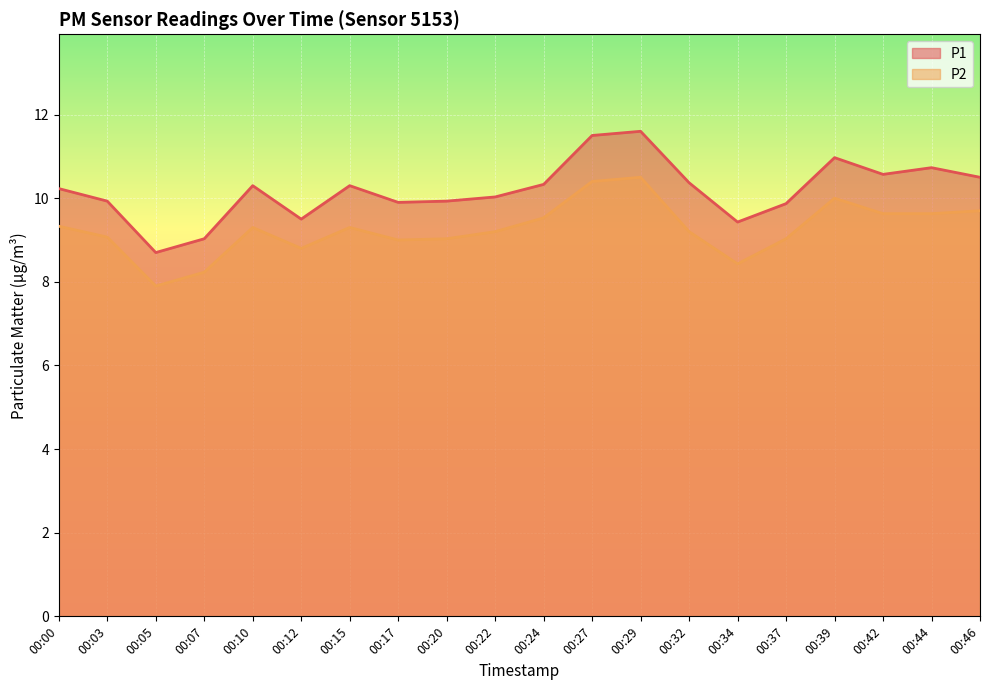

True or false: P2 and P1 intersect in this chart.

False